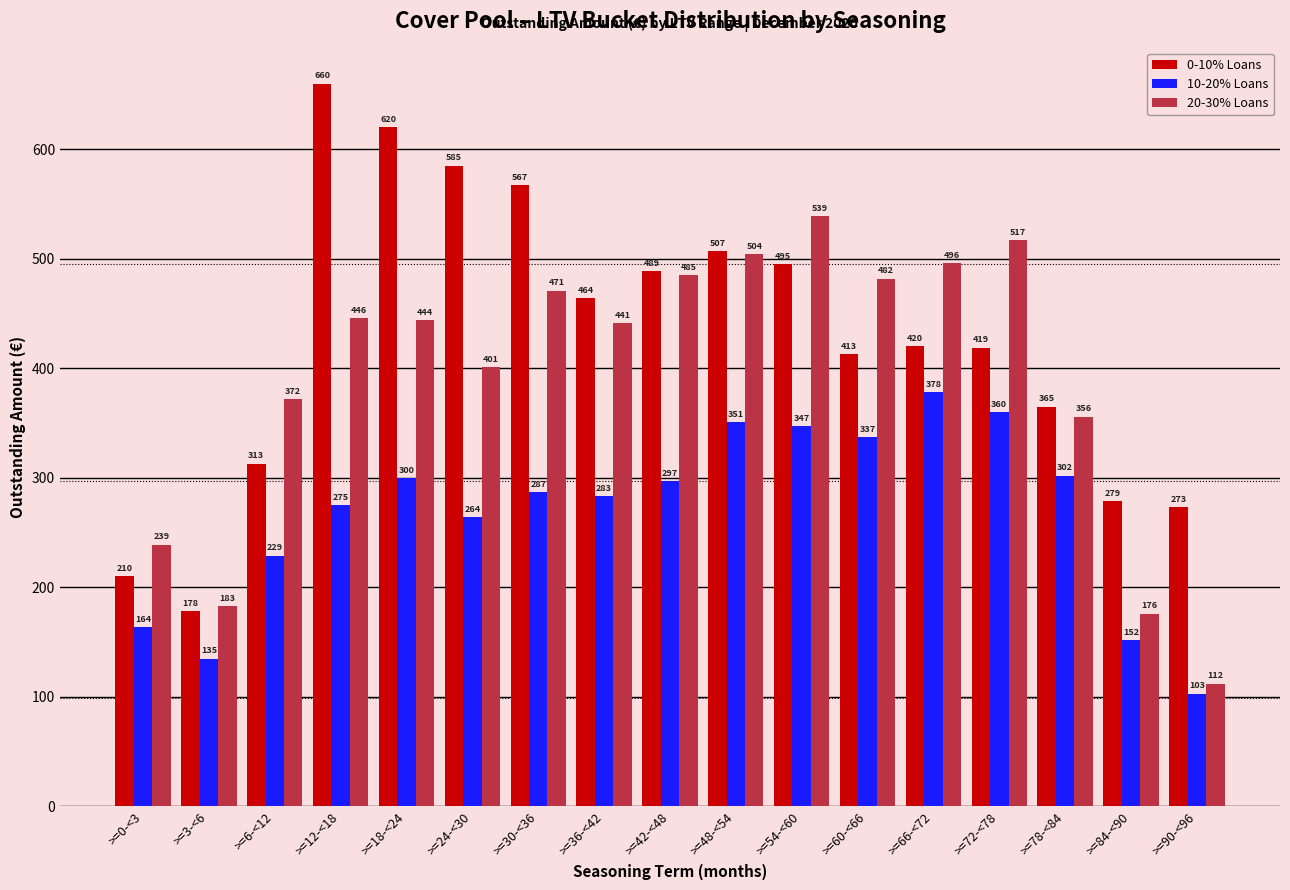

What is the smallest value displayed?

103